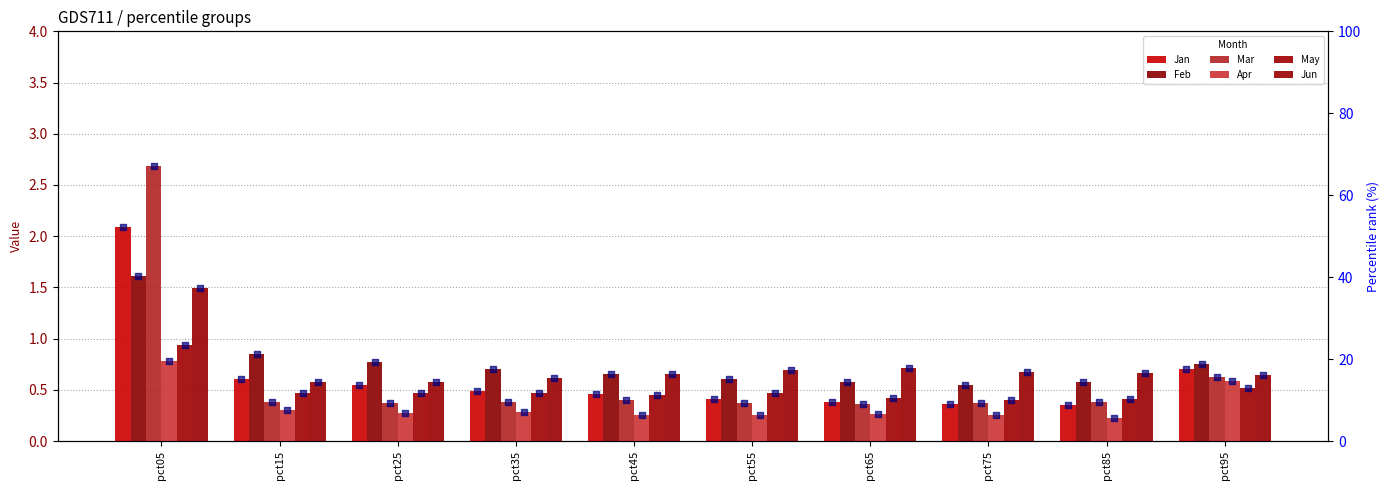

Which series has the largest total across all categories?

Feb